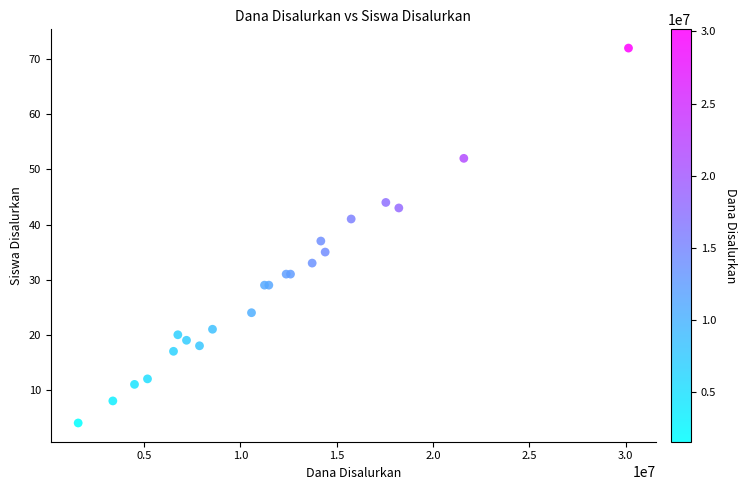

What Y value in the scatter plot is closest to 38?

37